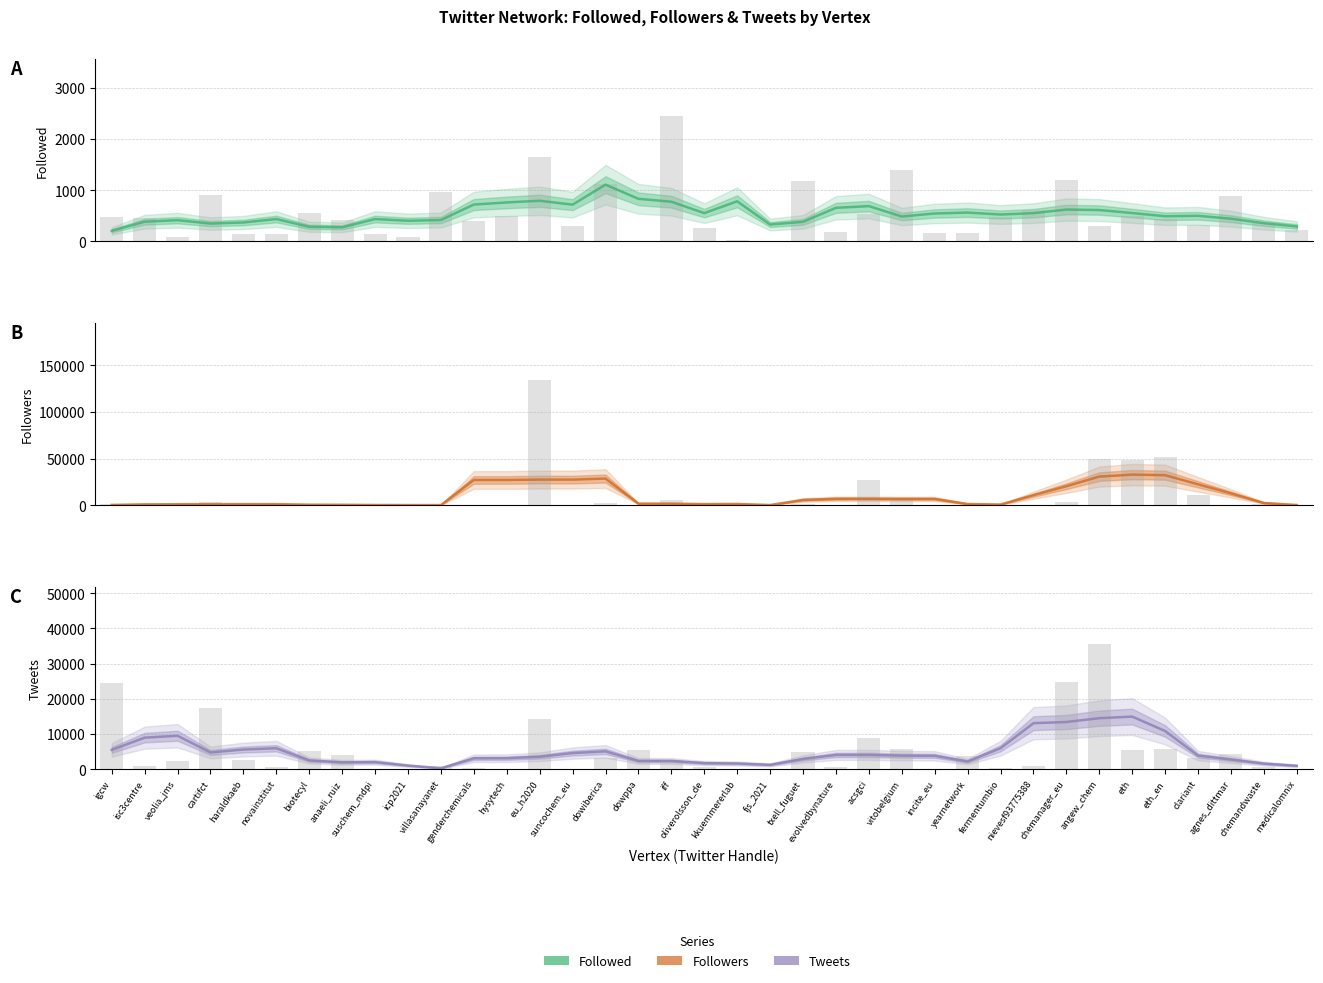

Which category has the lowest value in the Followers series?

villasanayanet